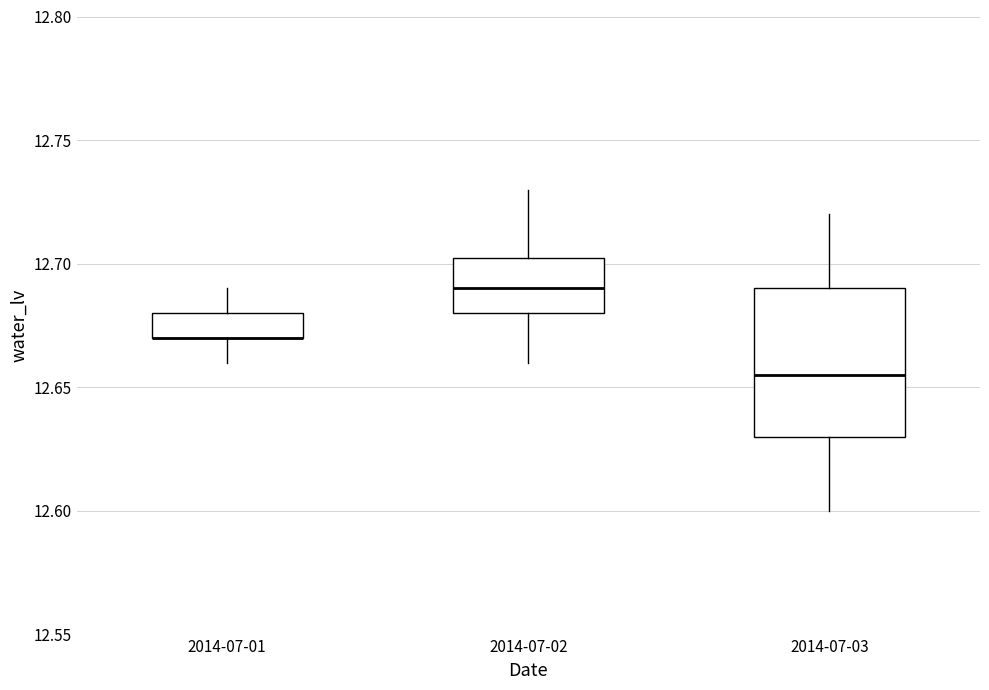

Where does the median line of the box for 2014-07-02 sit on the y-axis? The values are not printed on the chart, so give them approximately, as read against the axis.

12.690